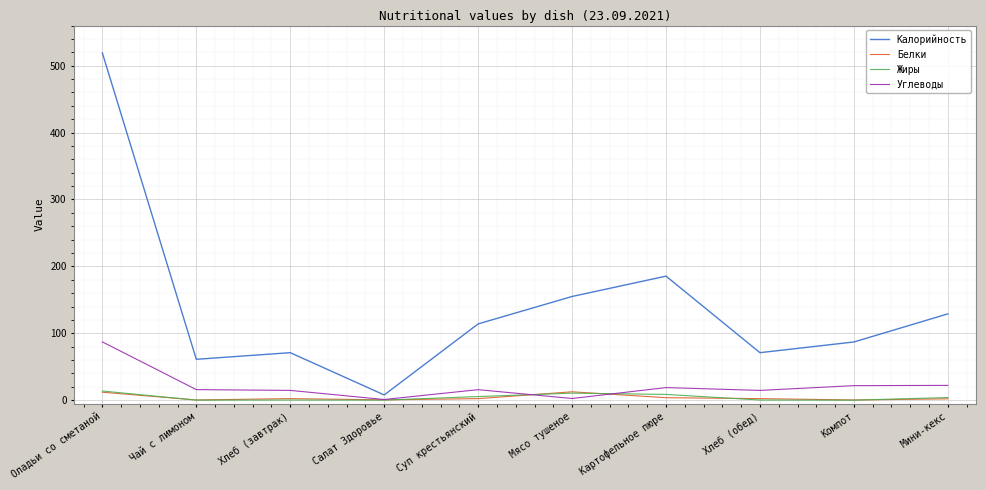

True or false: Белки and Углеводы intersect in this chart.

True